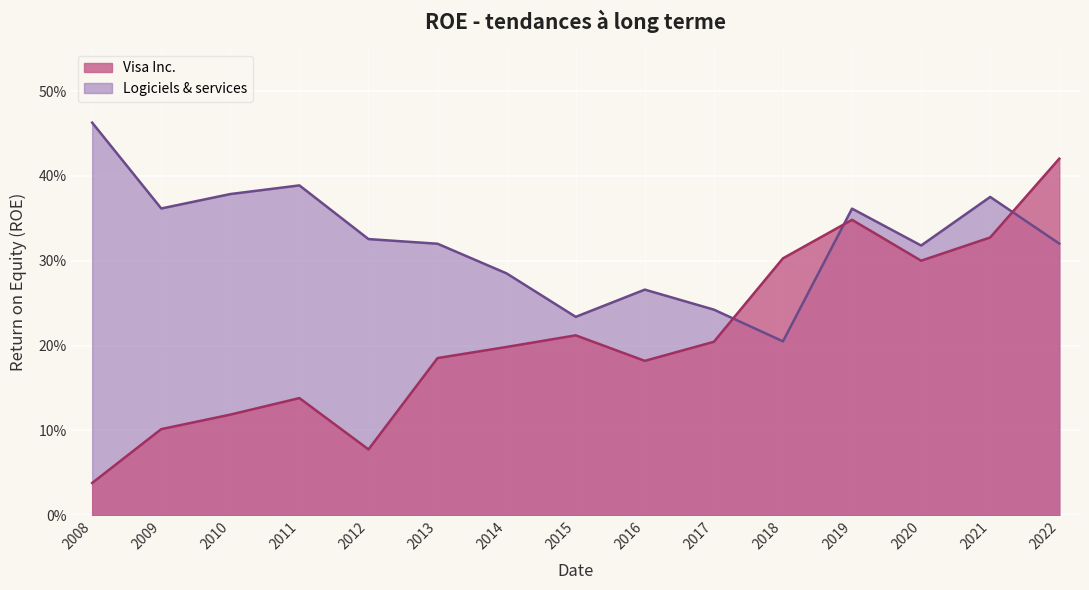

At how many categories does at least one series exceed 0?

15